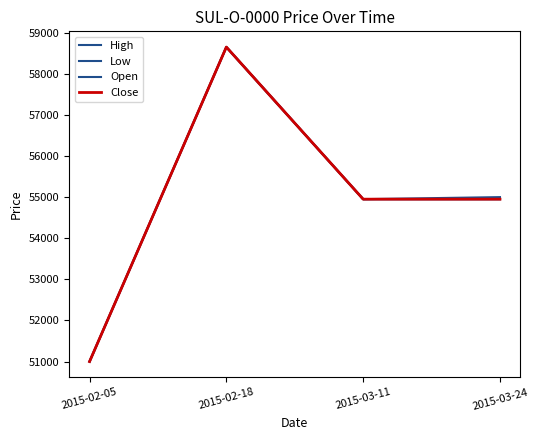

What is the sum of all High values?

219600